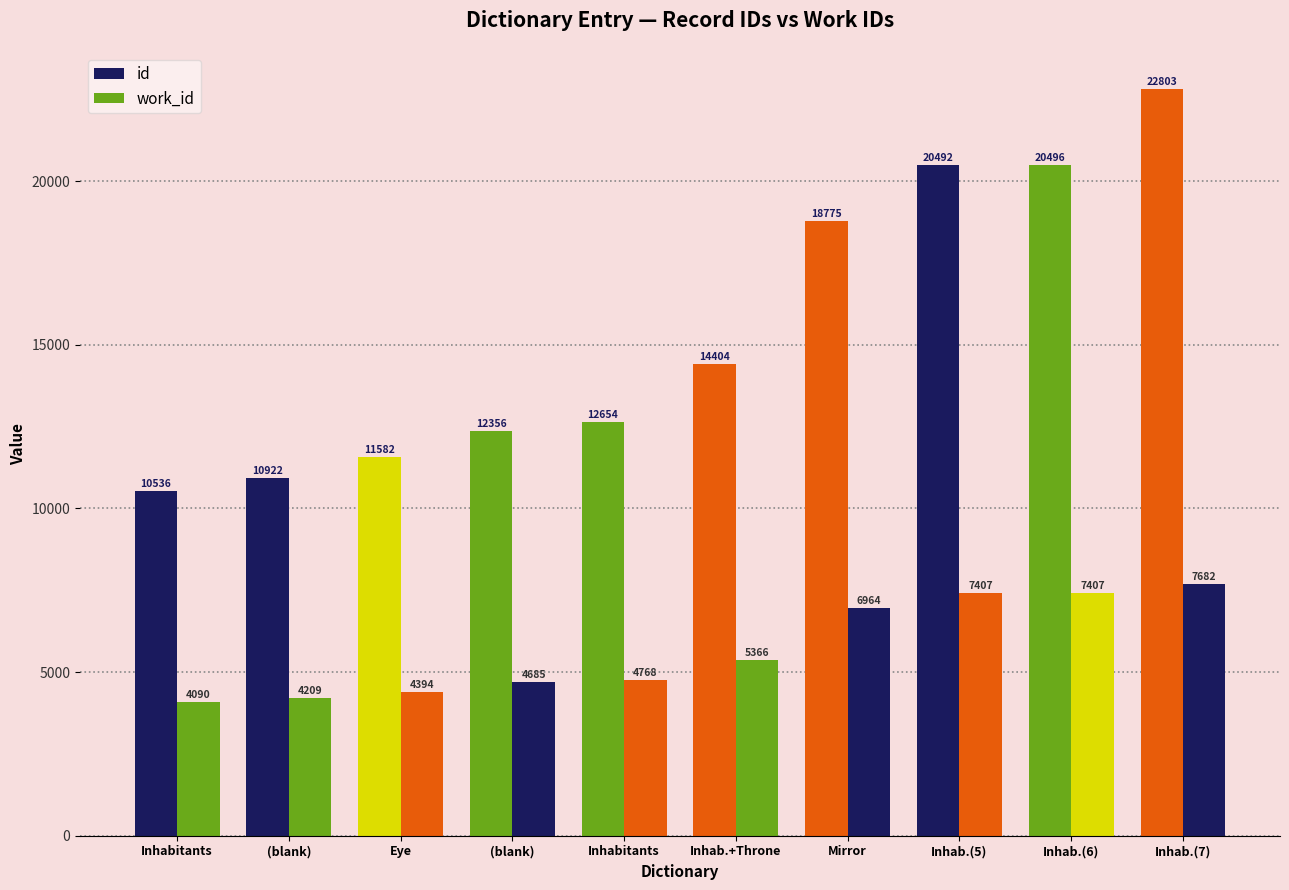

What is the average value of the id series?

15502